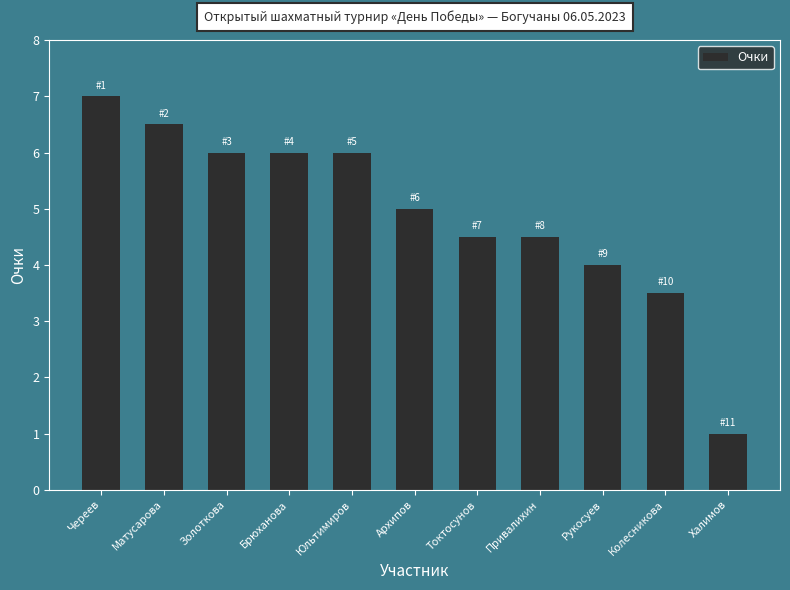

What is the difference between the values at Рукосуев and Череев?

3.0